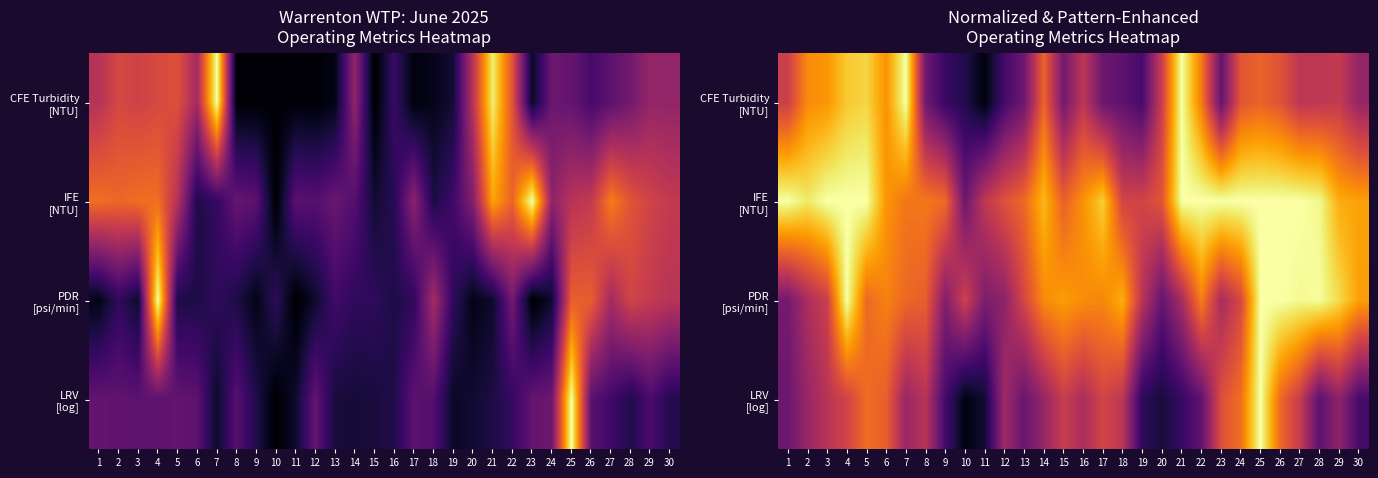

At how many categories does at least one series exceed 0?

30